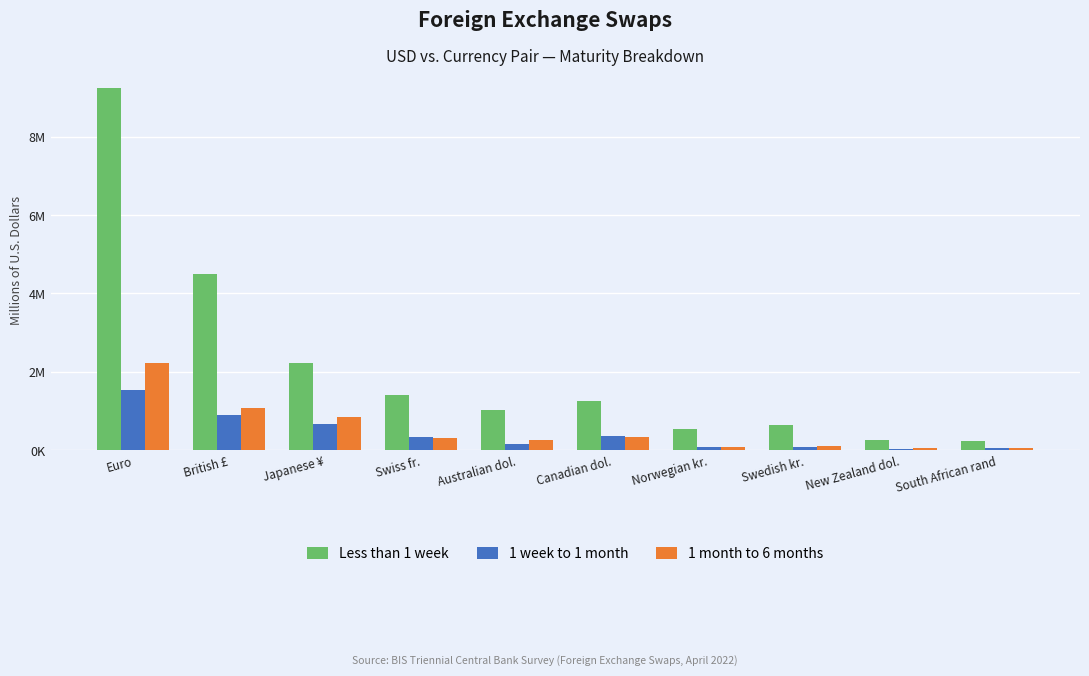

The 1 month to 6 months series shows 89266 at Norwegian kr.. True or false?

True